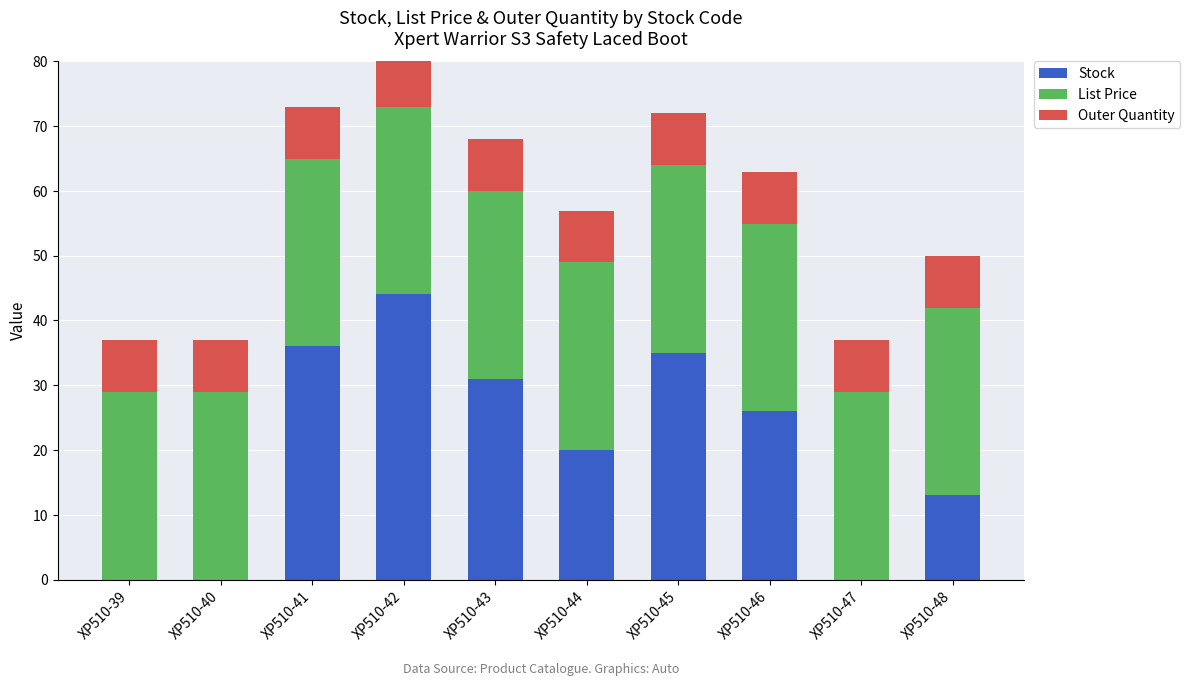

How many values in the Stock series exceed 26?

4